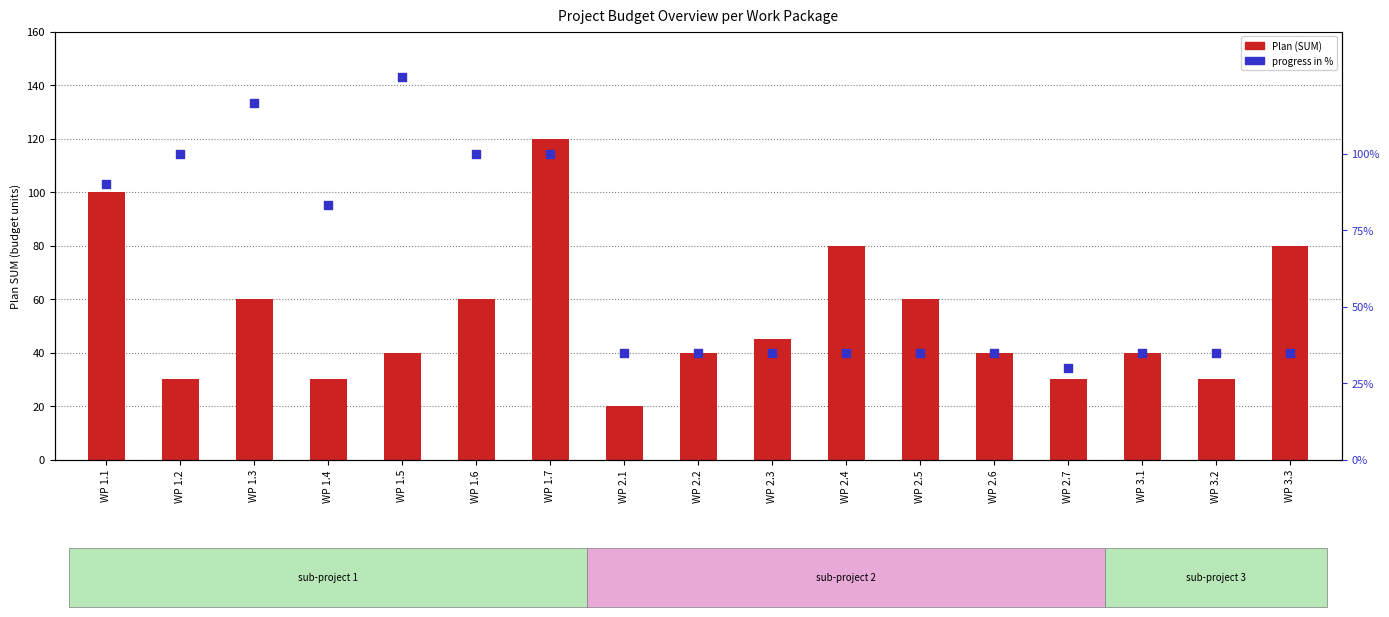

At which category is the sum across all series the highest?

WP 1.7